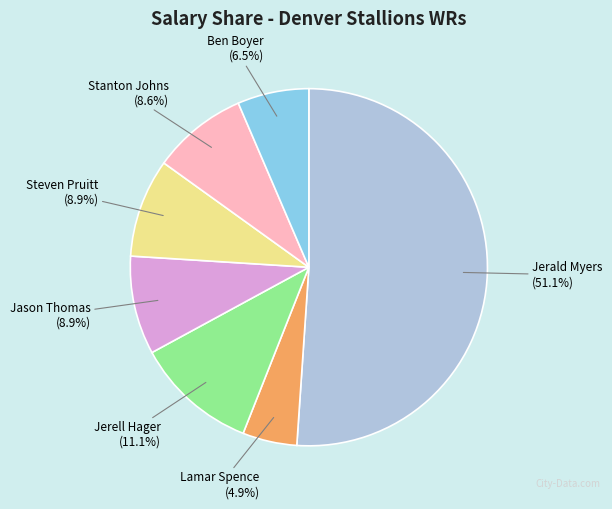

Which category accounts for the majority?

Jerald Myers